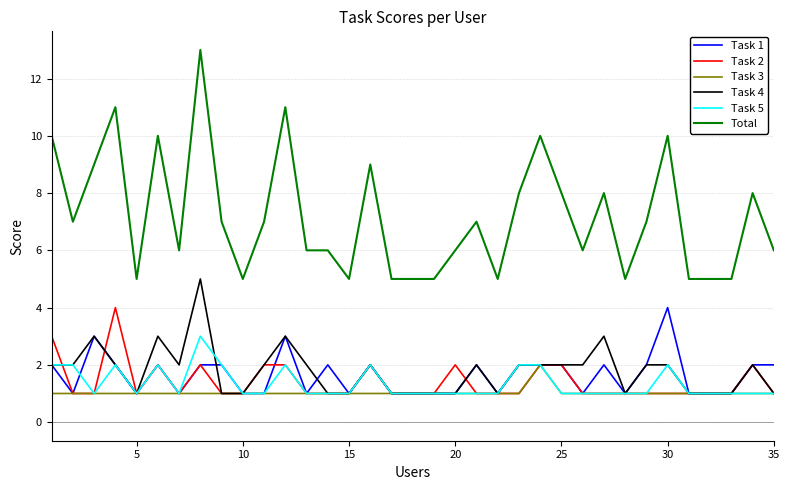

True or false: Total and Task 1 intersect in this chart.

False